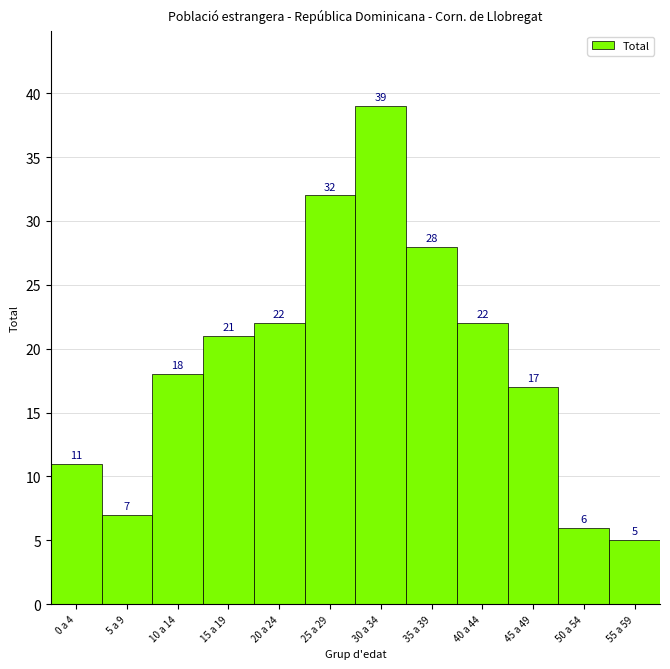

Reading right to left, list all the values displayed in this chart.

55 a 59=5	50 a 54=6	45 a 49=17	40 a 44=22	35 a 39=28	30 a 34=39	25 a 29=32	20 a 24=22	15 a 19=21	10 a 14=18	5 a 9=7	0 a 4=11